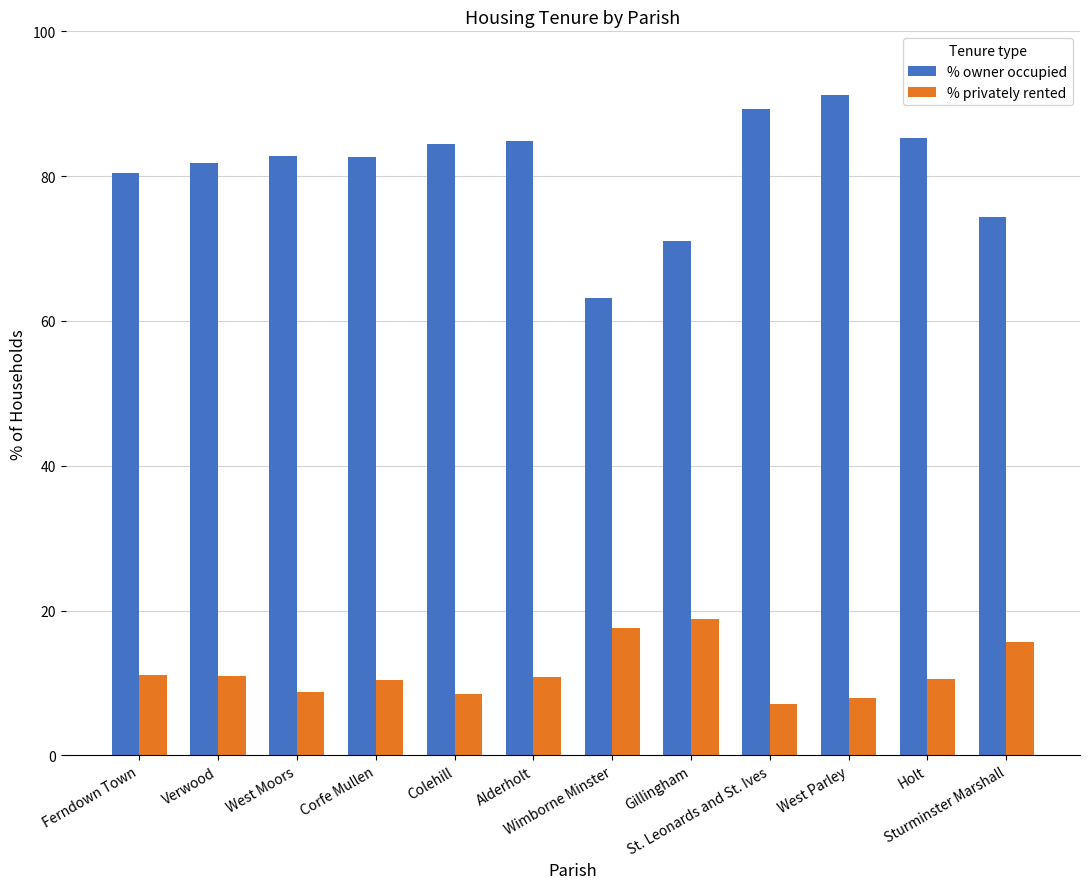

What is the label of the 1st bar from the left?

Ferndown Town